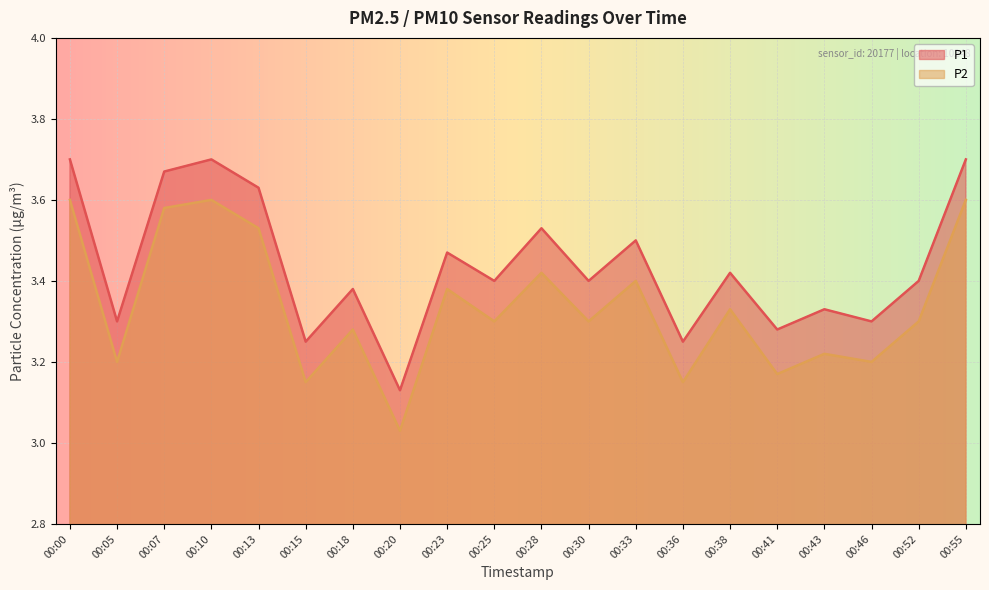

What is the lowest value of the P2 series?

3.0